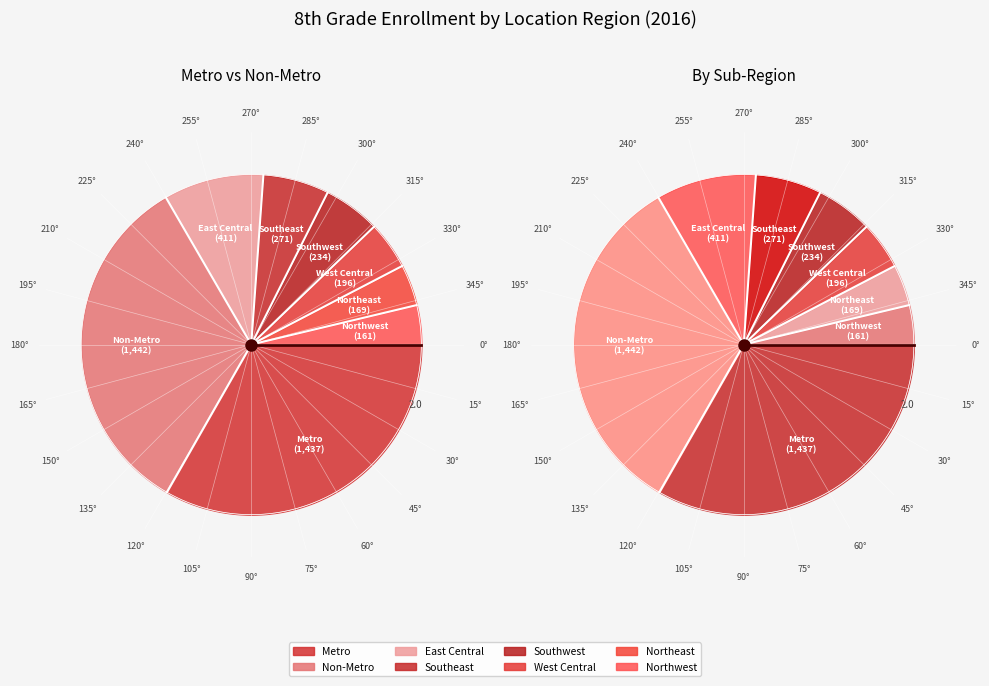

Rank the categories by value from highest to lowest.

Non-Metro, Metro, East Central, Southeast, Southwest, West Central, Northeast, Northwest